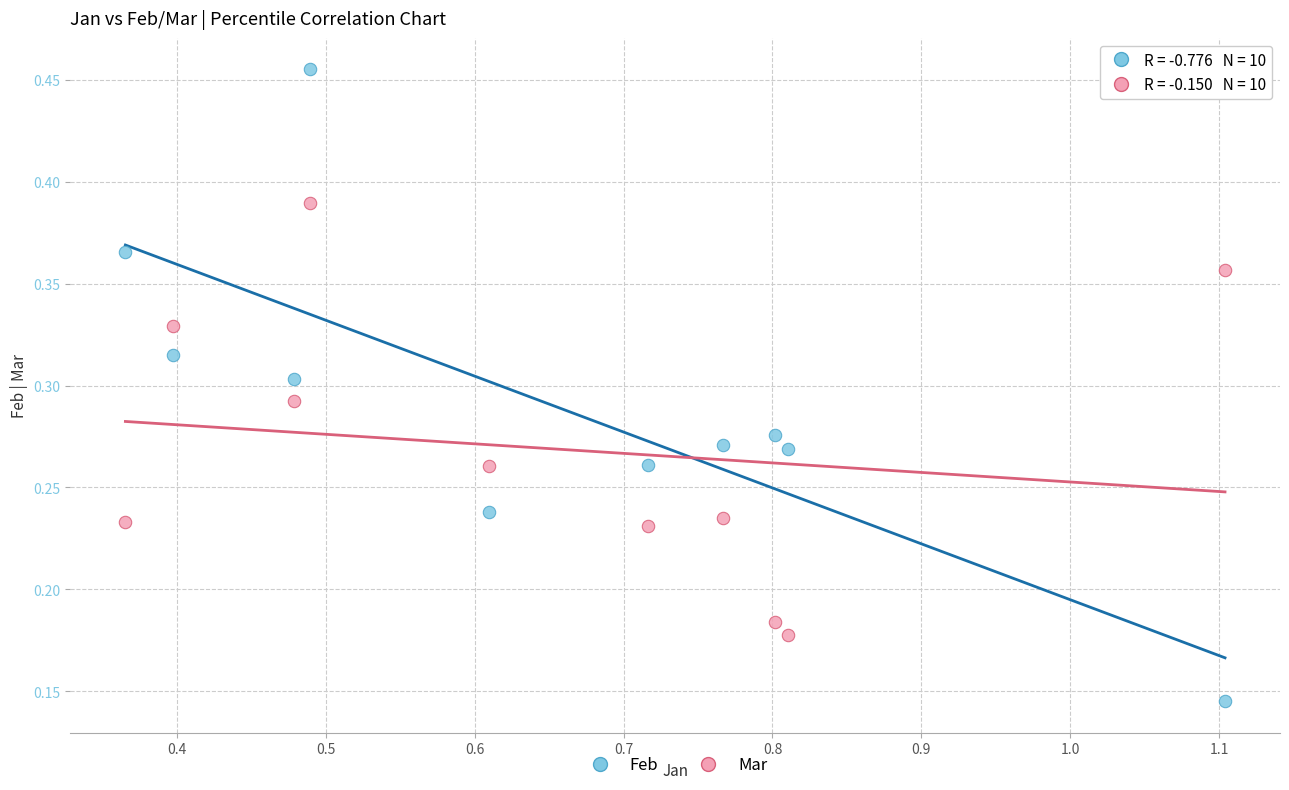

Across all data points, what is the range of X values (max minus min)?

0.7